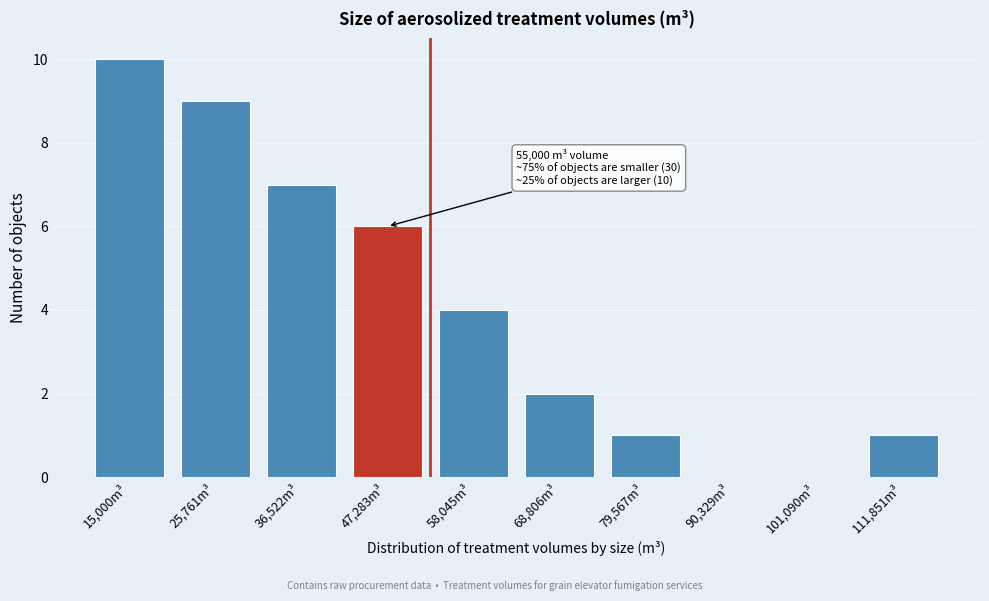

True or false: the data shows 11 at 36,522m³.

False